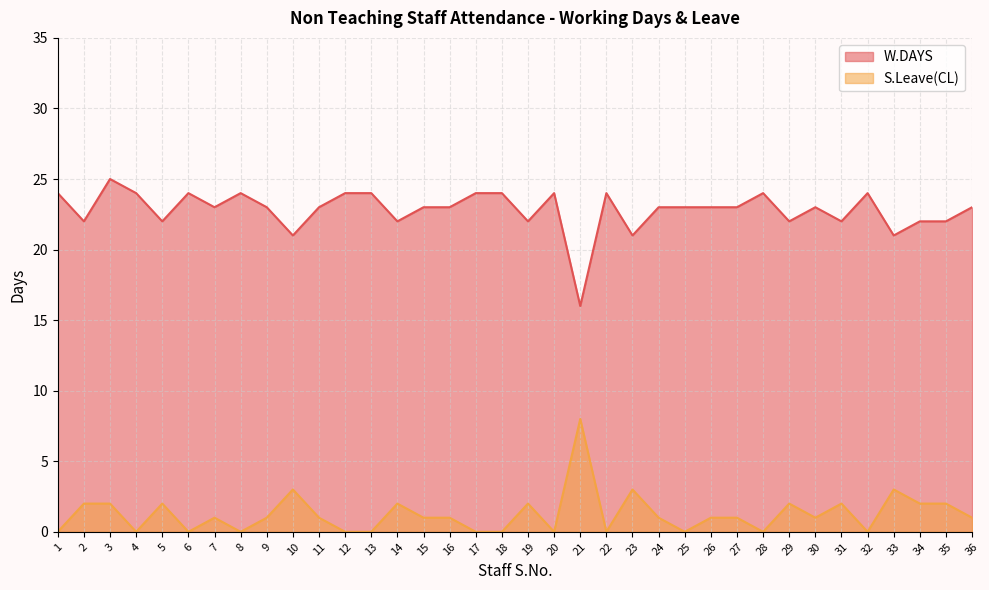

At how many categories does at least one series exceed 19?

35